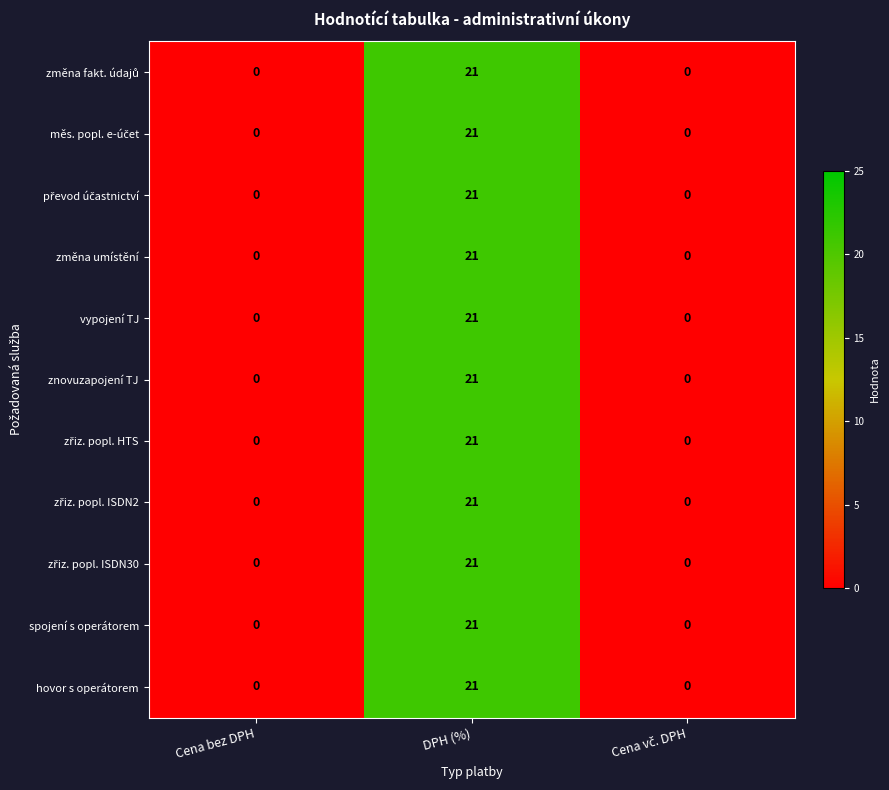

At which category is the sum across all series the highest?

DPH (%)